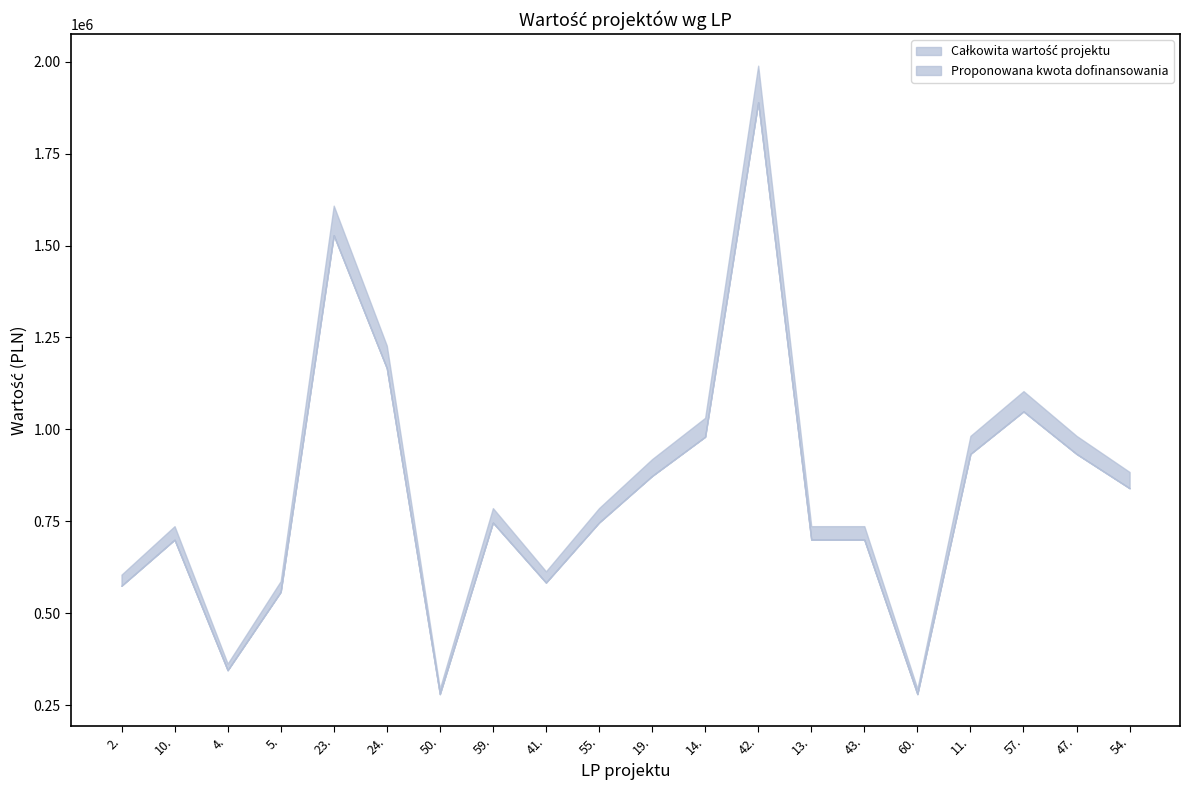

The Całkowita wartość projektu series shows 982400 at 47.. True or false?

True